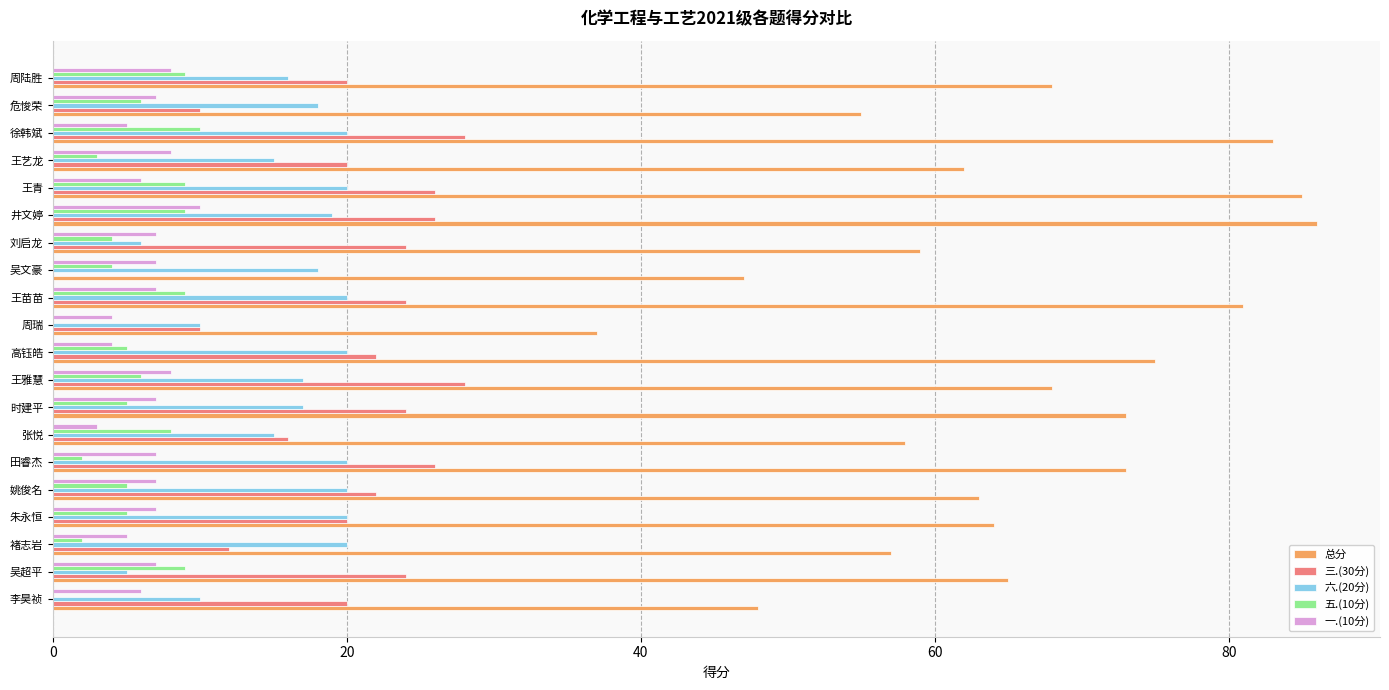

At which category does the chart reach its peak across all series?

井文婷